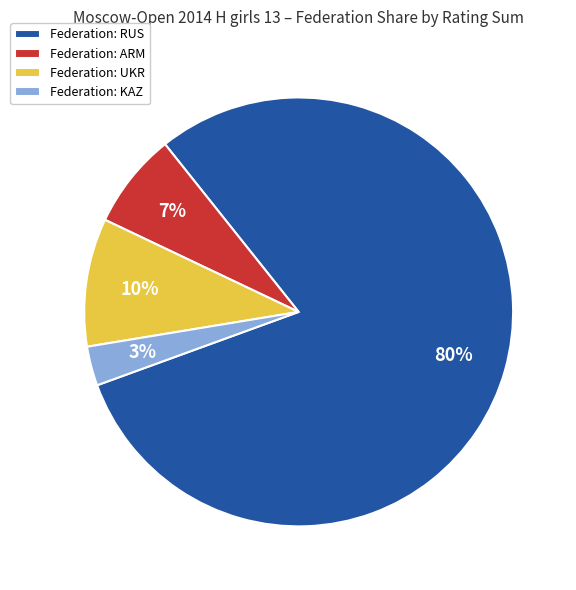

How many slices are in this pie chart?

4